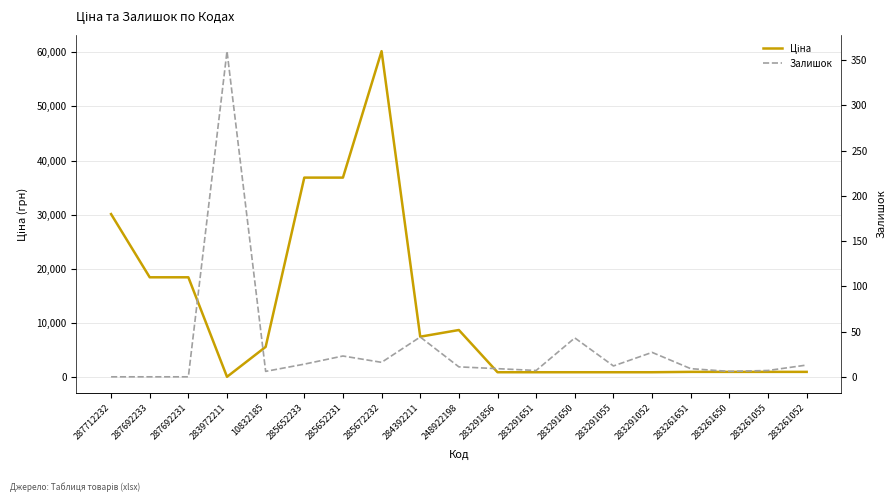

In Ціна, how many points are lower than both neighbors (excluding endpoints)?

2